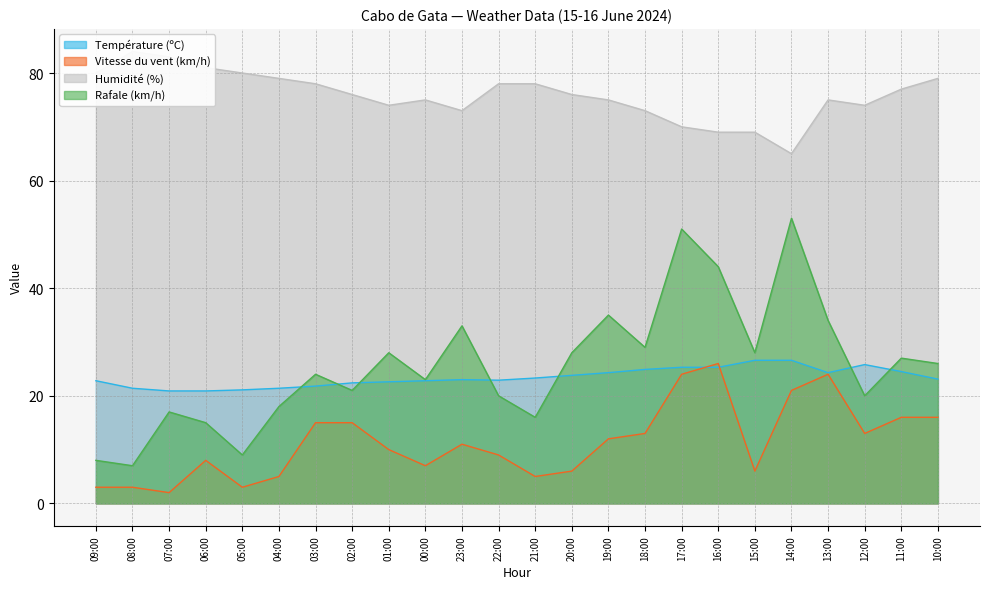

What is the difference between the Rafale (km/h) values at 06:00 and 07:00?

2.0